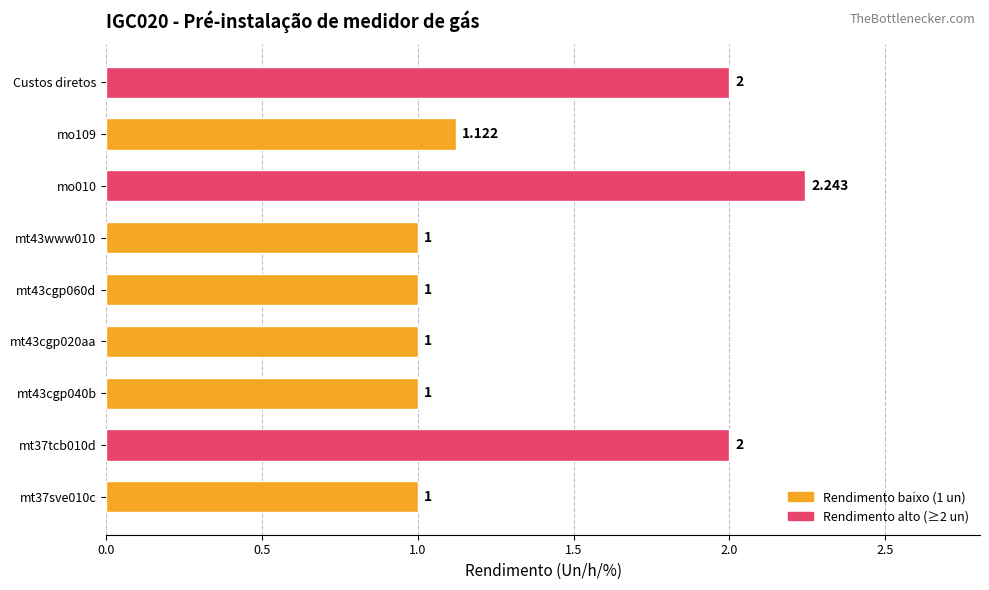

How many bars are there in total?

9